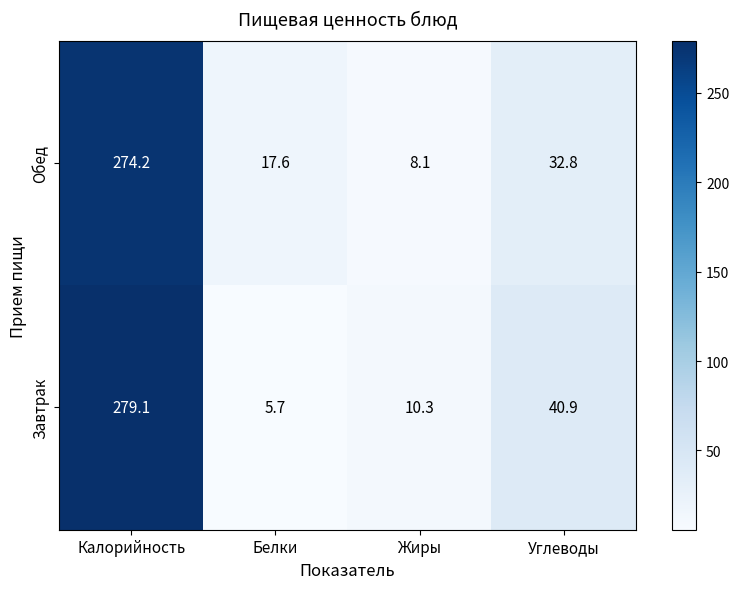

Which series has the largest total across all categories?

Завтрак